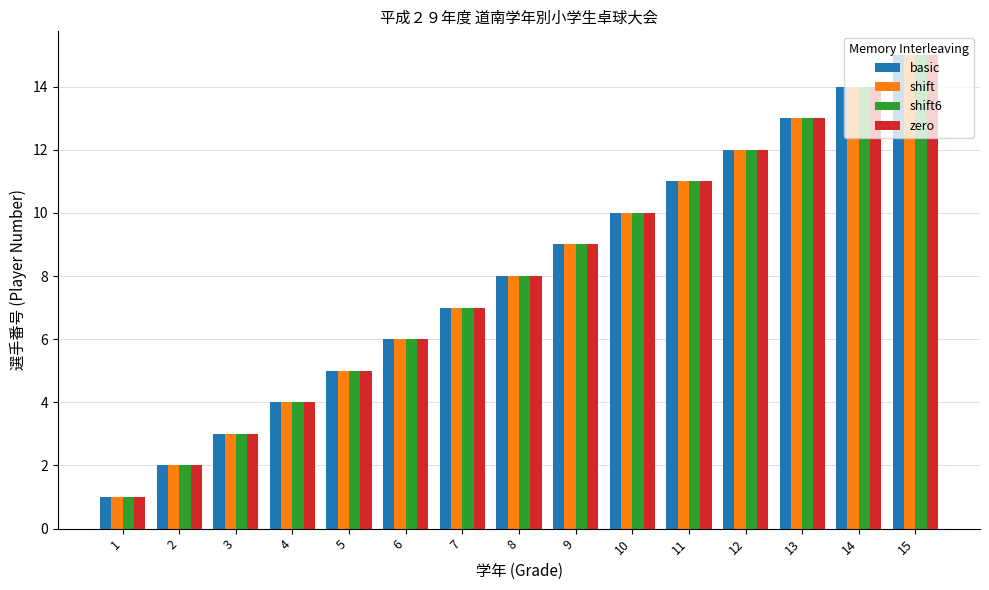

What are all the series names shown in the legend?

basic, shift, shift6, zero